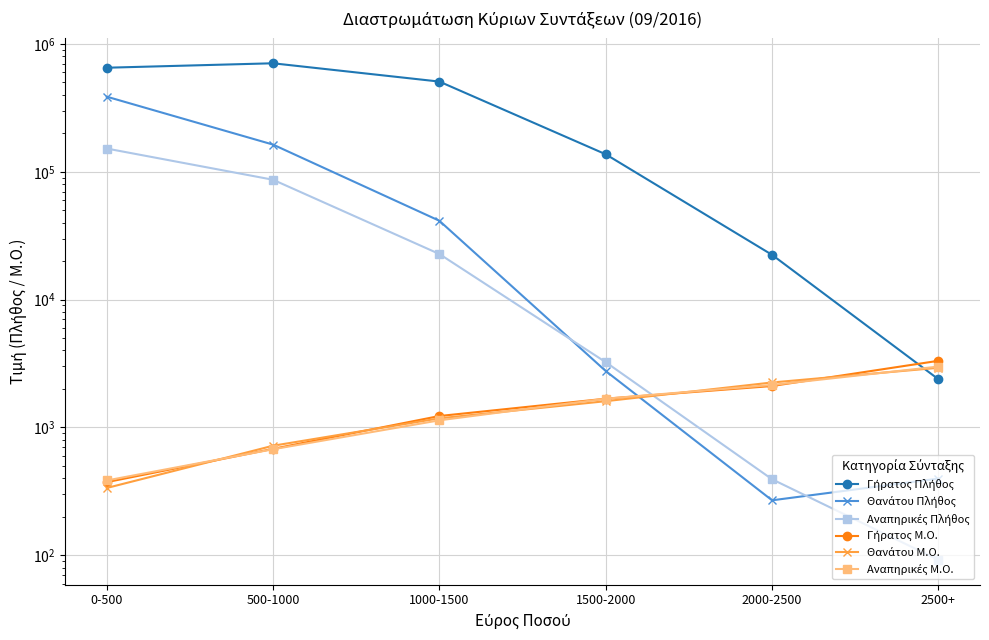

In Γήρατος Πλήθος, how many points are higher than both neighbors (excluding endpoints)?

1